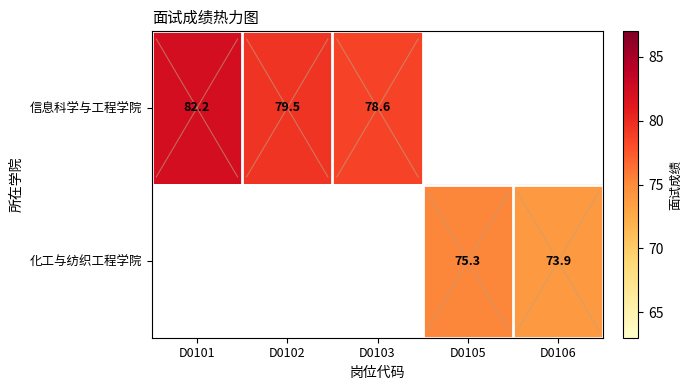

The value of 信息科学与工程学院 at D0103 is 78.6. True or false?

True